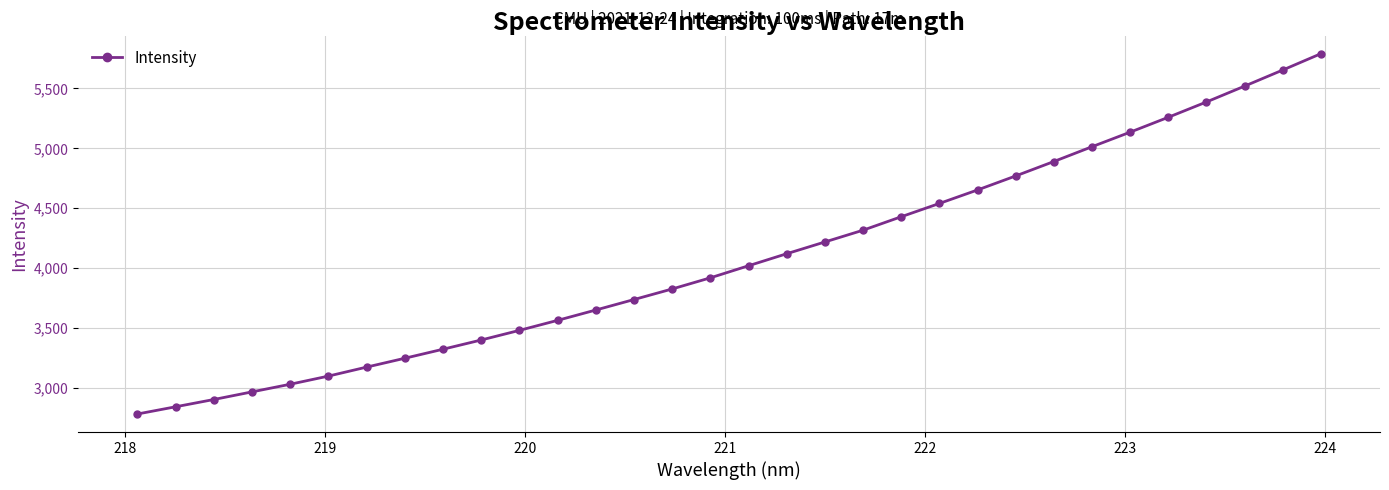

True or false: there are more than 2 points higher than both neighbors.

False